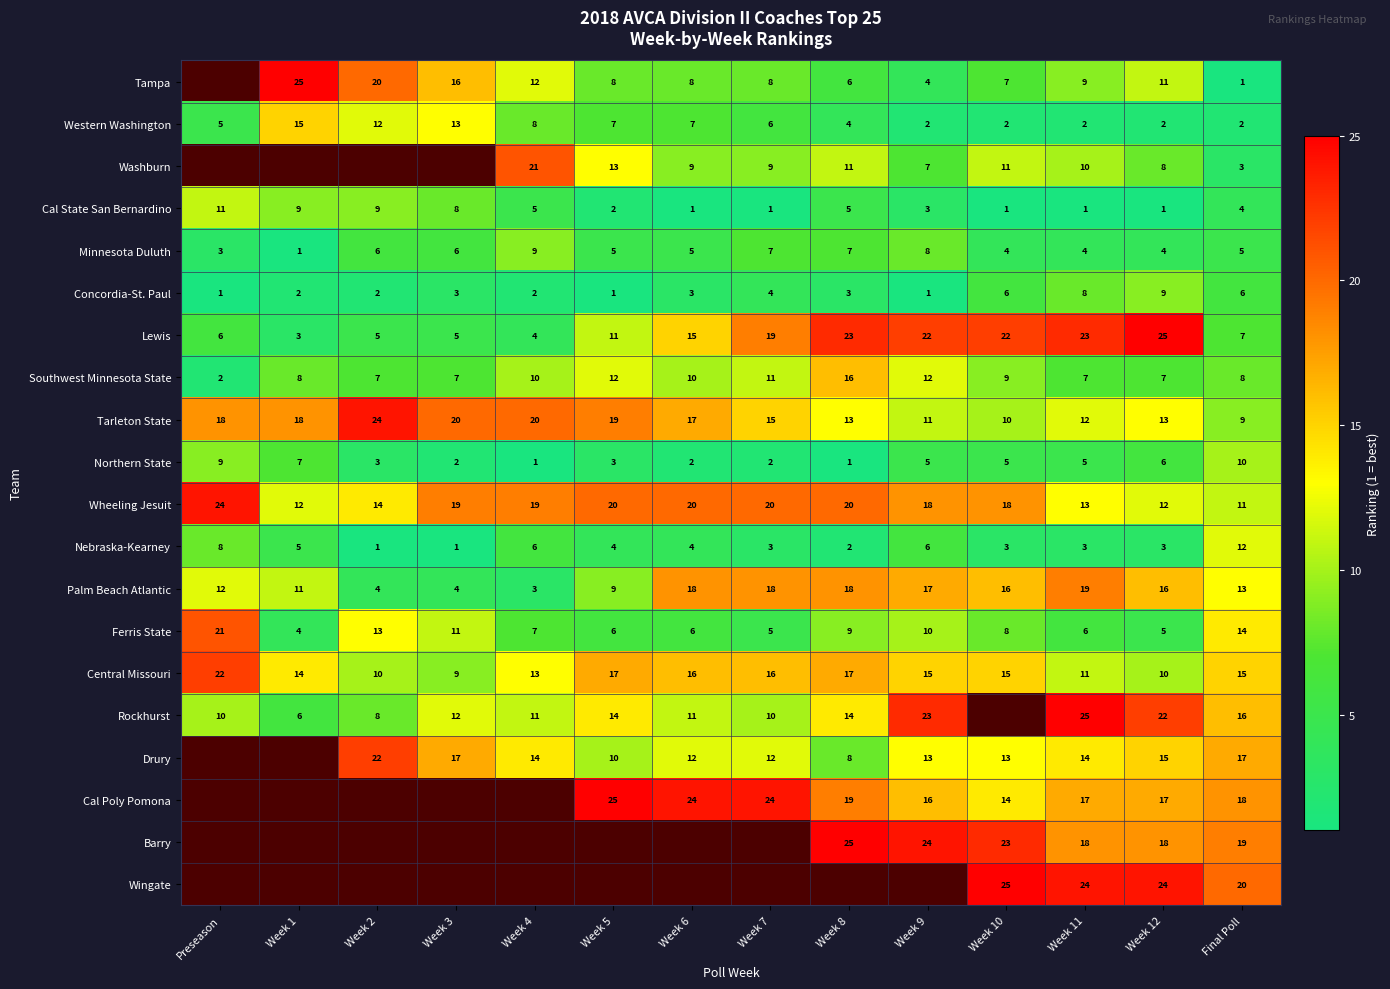

How many data points in Central Missouri are less than 15?

6